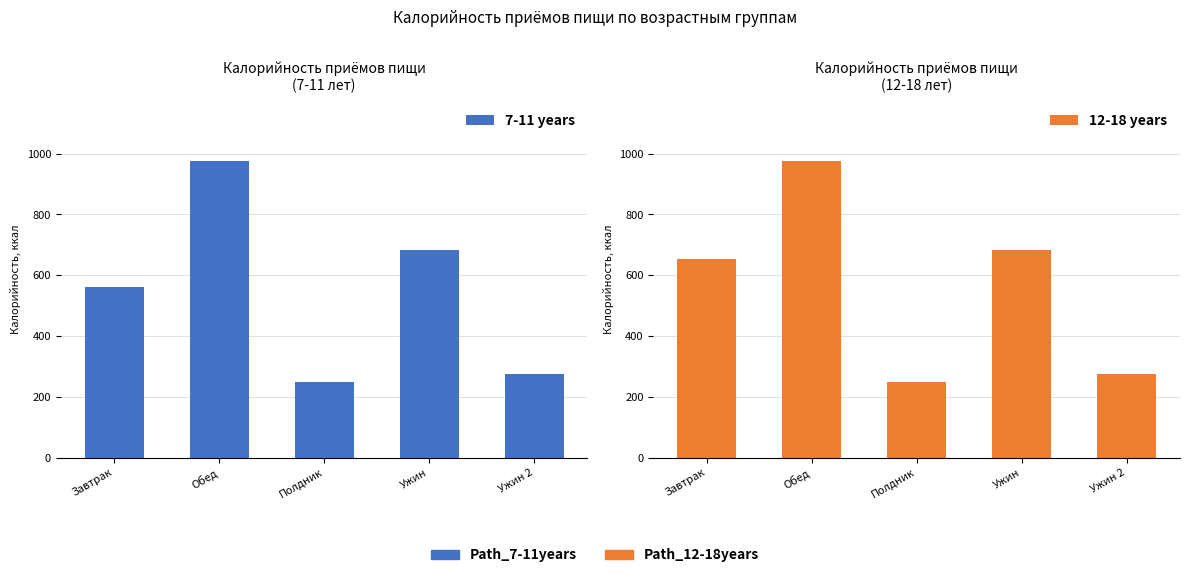

At which label does 12-18 years reach its minimum?

Полдник